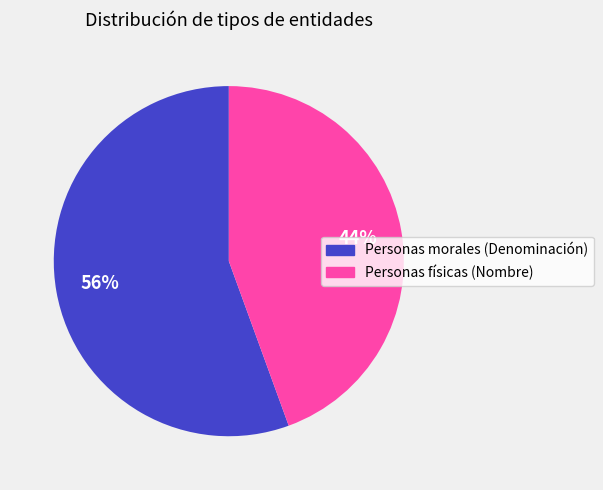

Which slice represents more than half of the pie?

Personas morales (Denominación)